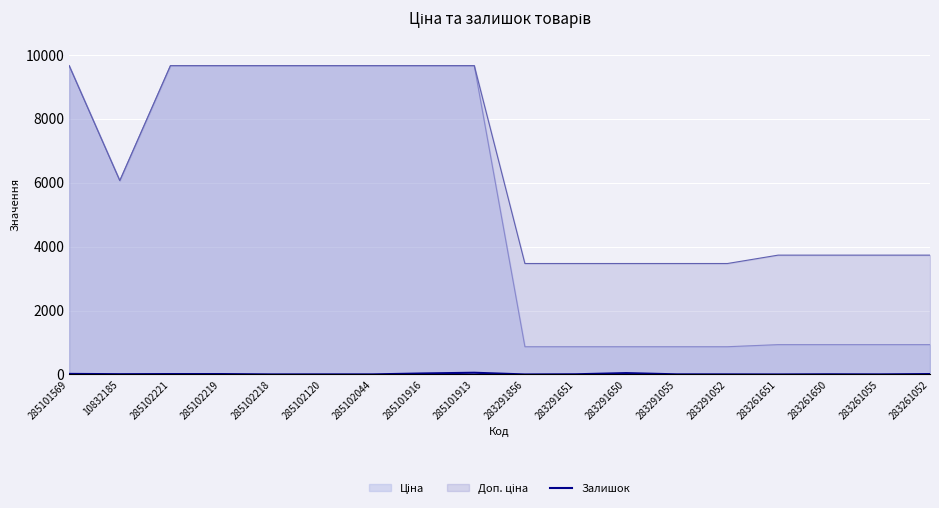

At which category does the data reach its first local peak?

285101913